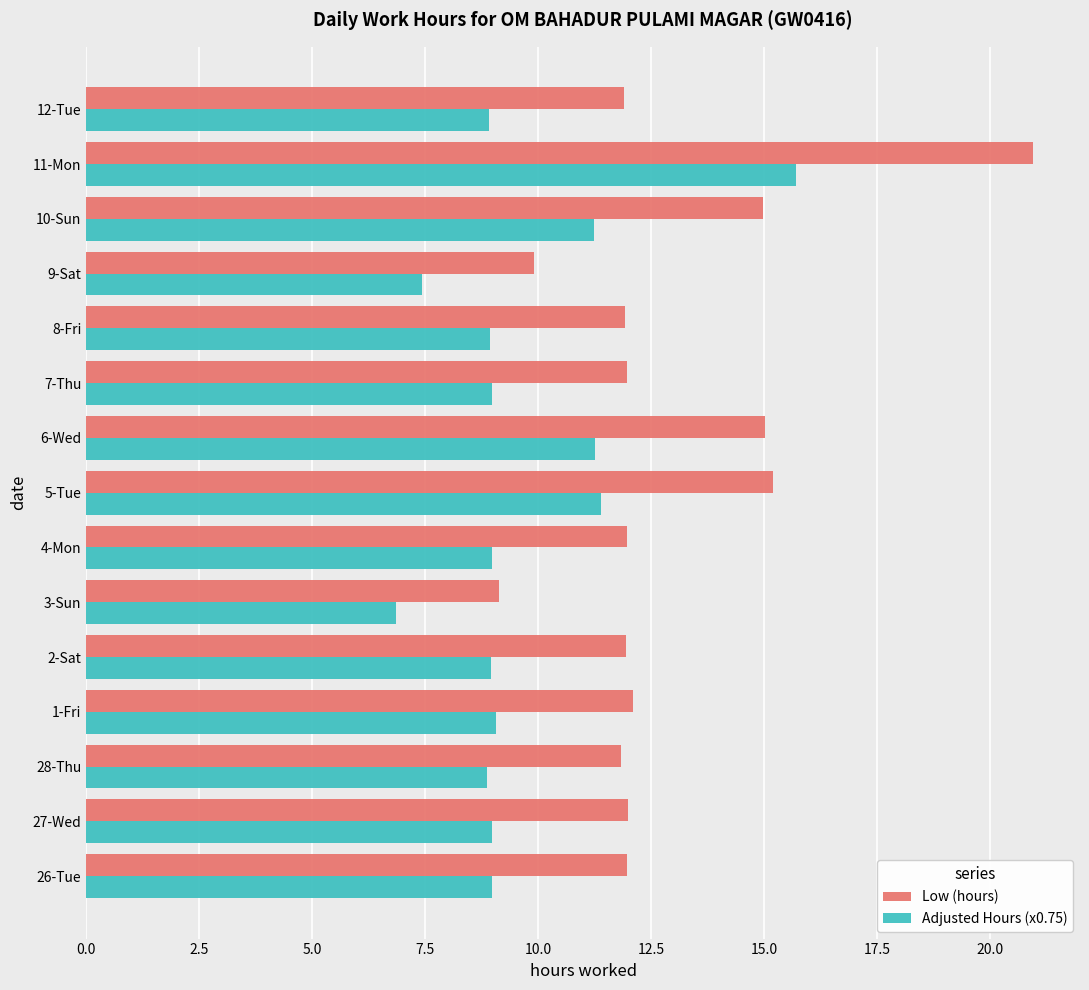

The Adjusted Hours (x0.75) series shows 4.5 at 12-Tue. True or false?

False